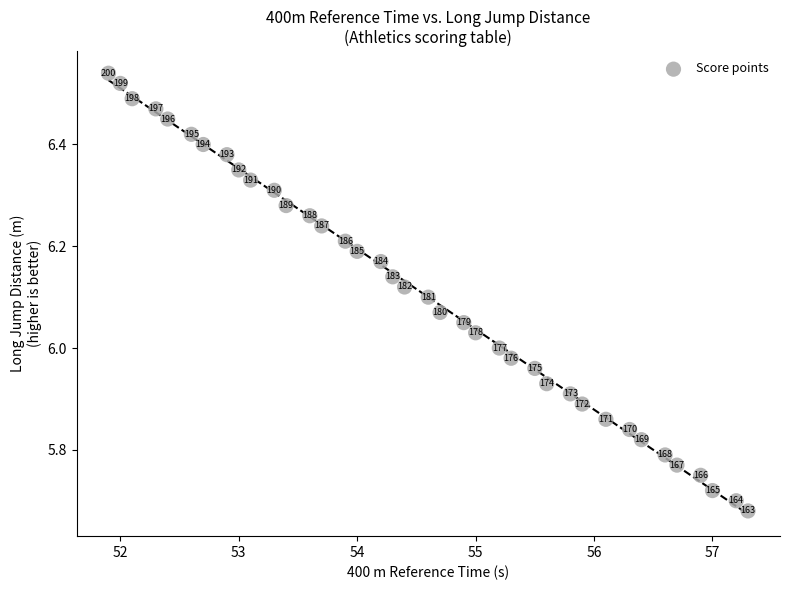

What is the range of Y values (max minus min)?

0.9